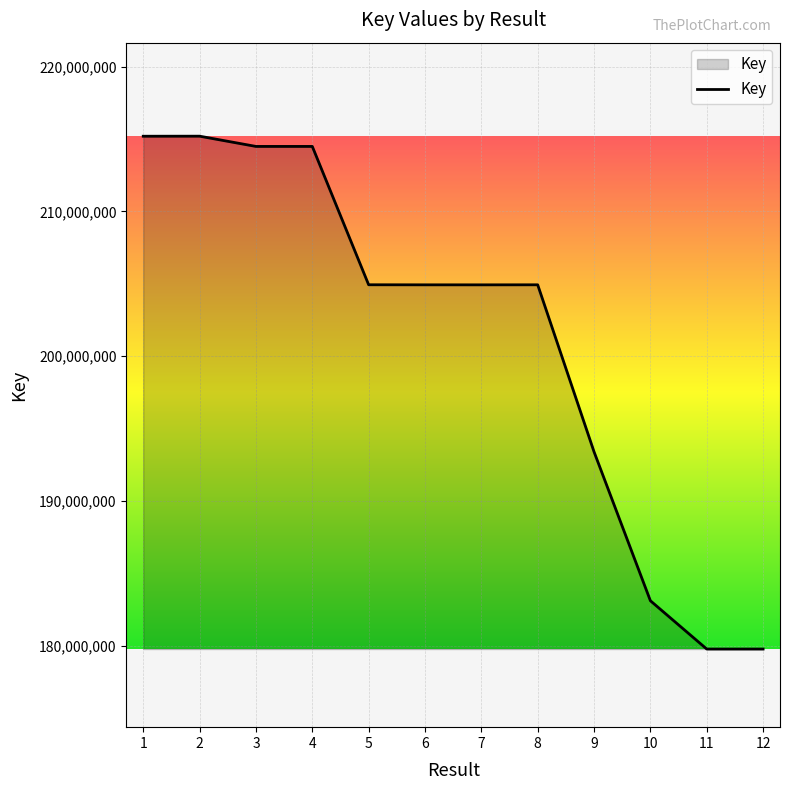

What is the maximum value shown in the chart?

215191524